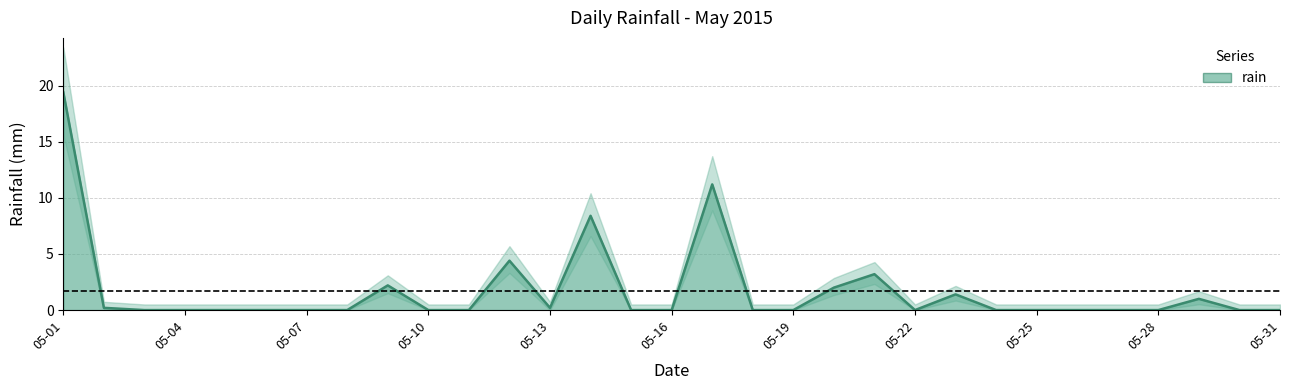

Which category has the highest value across all series?

05-01